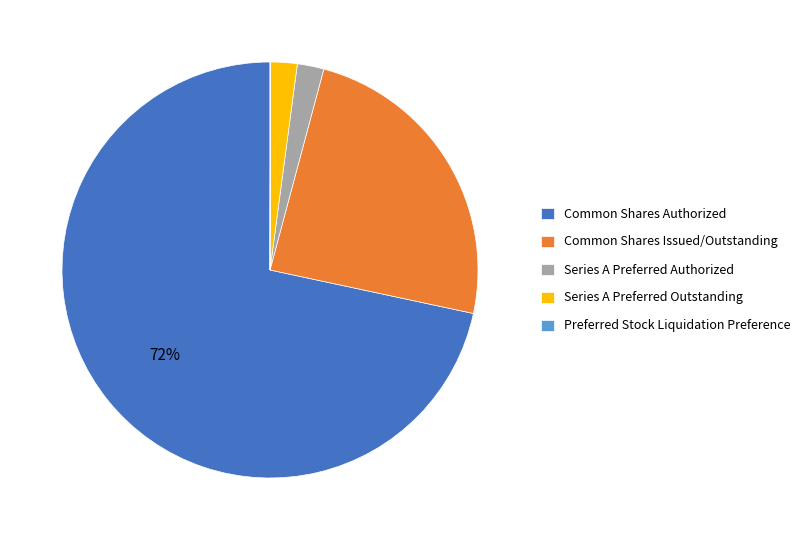

The Series A Preferred Outstanding slice represents 14% of the pie. True or false?

False